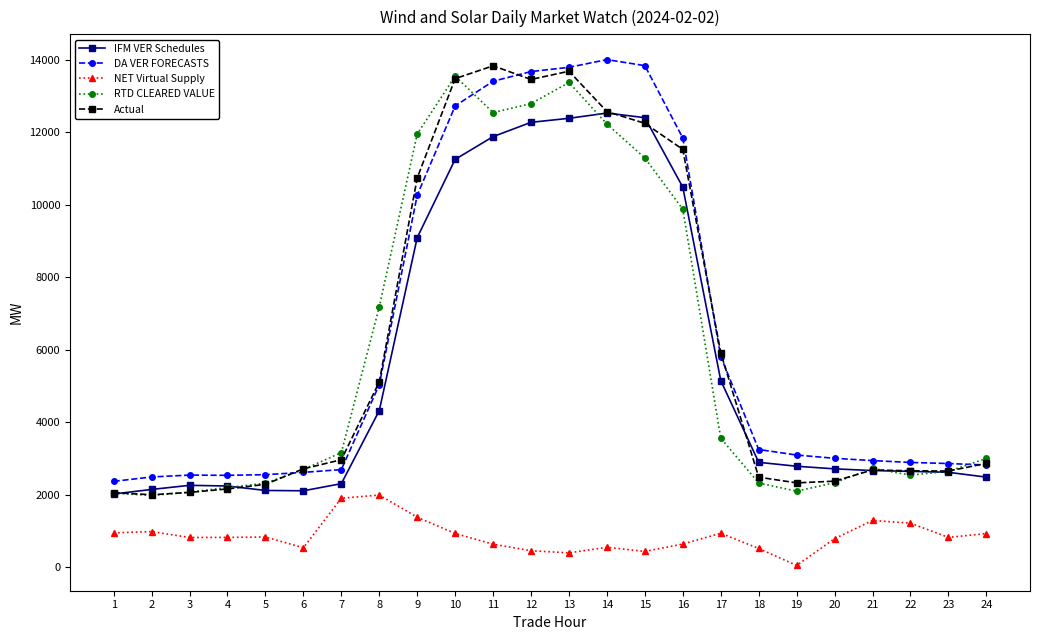

What is the lowest value of the RTD CLEARED VALUE series?

1983.2